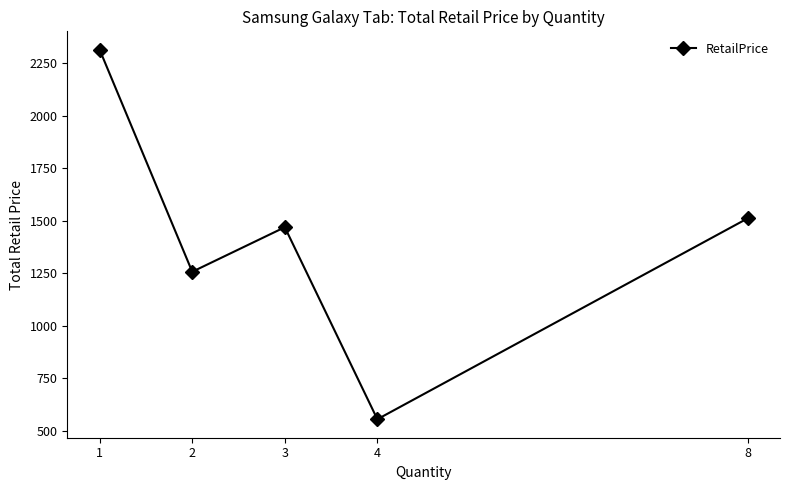

At which label is the value closest to 1435?

3